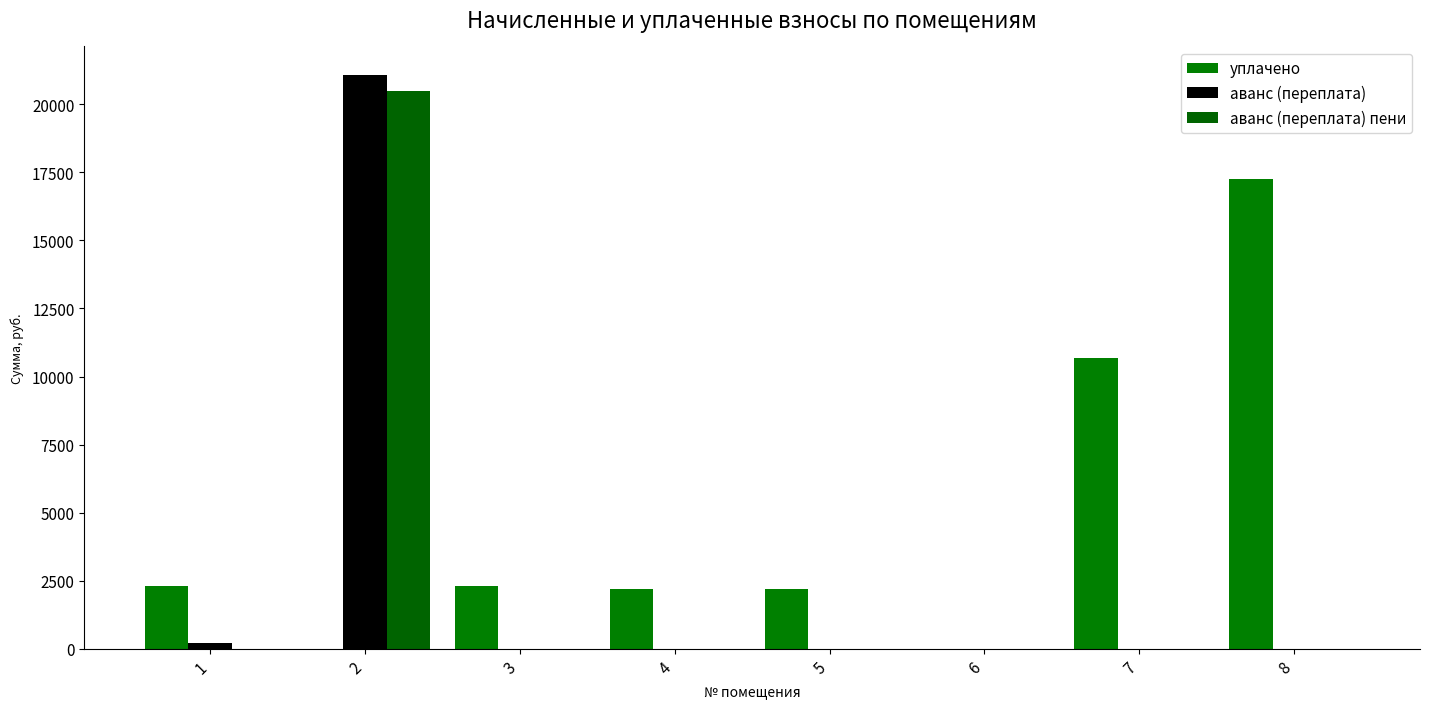

How many values in the аванс (переплата) series exceed 0?

2